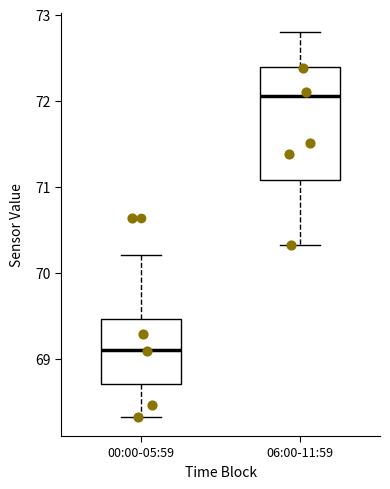

Reading left to right, read every box against the y-axis: the position of its median line, the range the box covers, and the ends of its whiskers. The values are not printed on the chart, so give them approximately, as read against the axis.

00:00-05:59: median 69.1, box 68.7 to 69.5, whiskers 68.3 to 70.2
06:00-11:59: median 72.1, box 71.1 to 72.4, whiskers 70.3 to 72.8